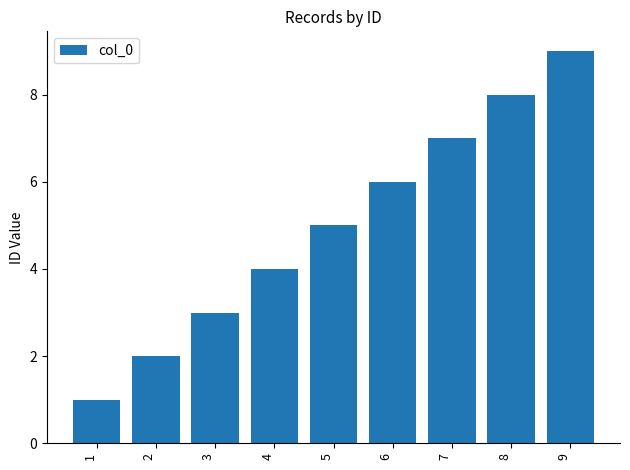

What is the average value?

5